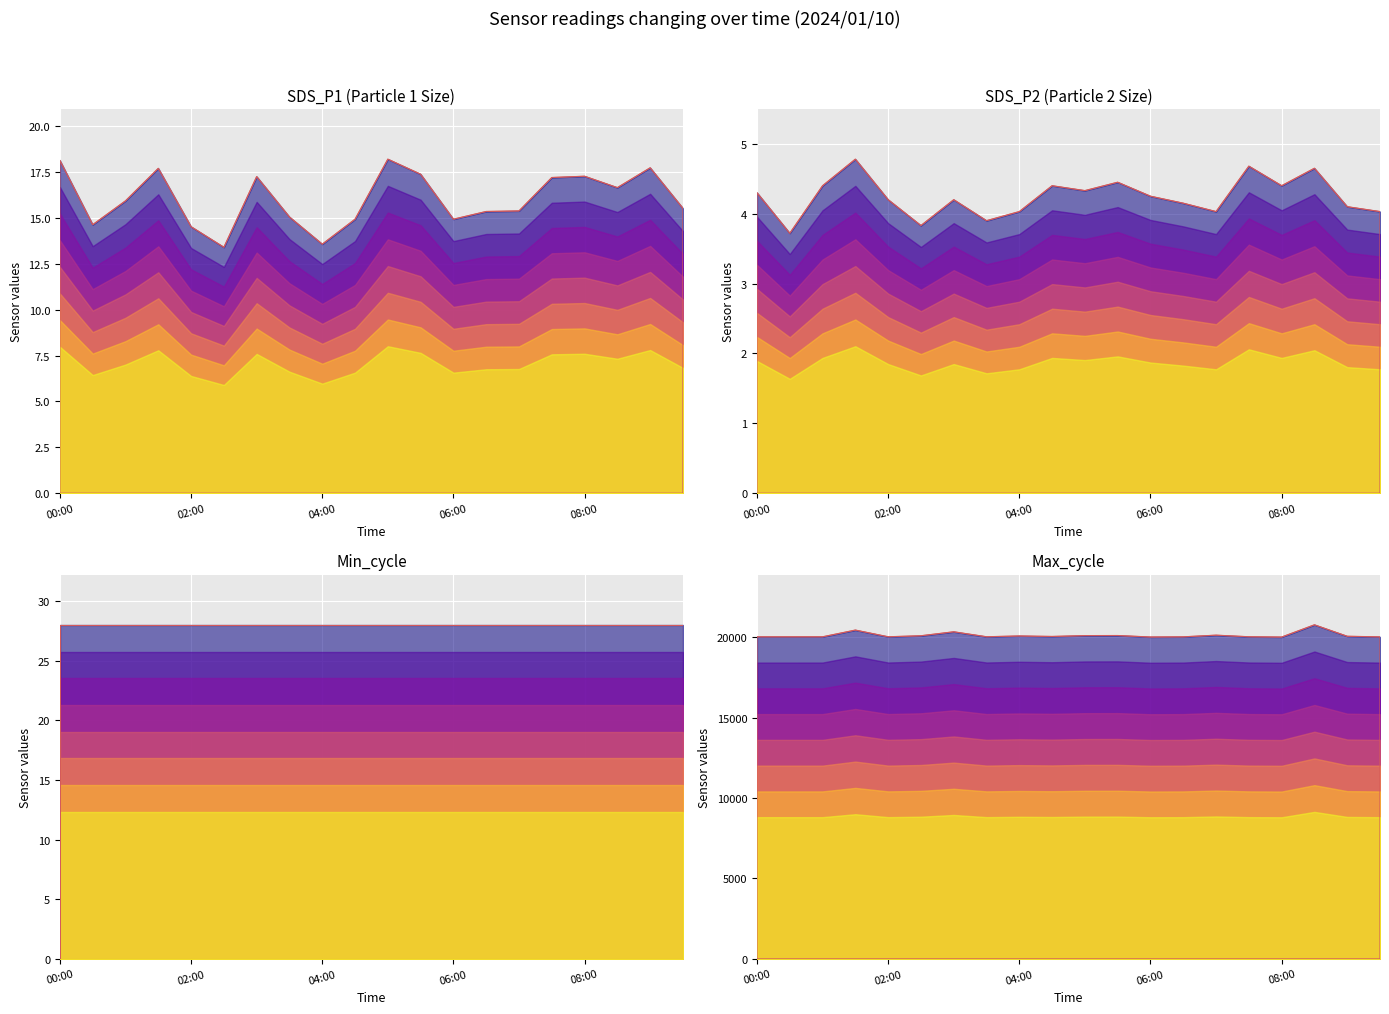

What is the average value of the Max_cycle series?

20122.3